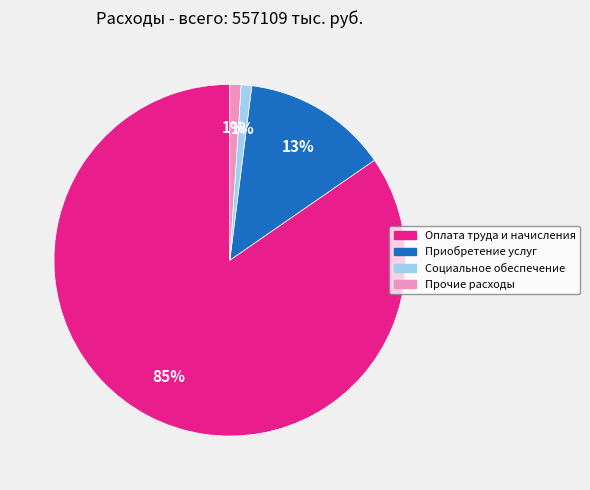

Combined, do Оплата труда и начисления and Социальное обеспечение account for over 50%?

Yes